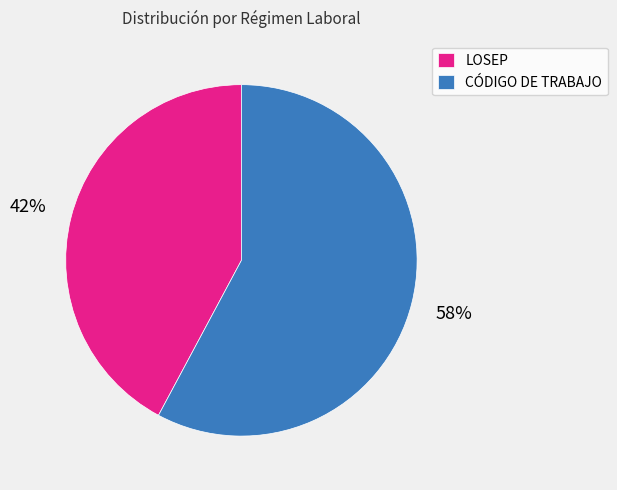

To the nearest percent, what portion does LOSEP represent?

42%